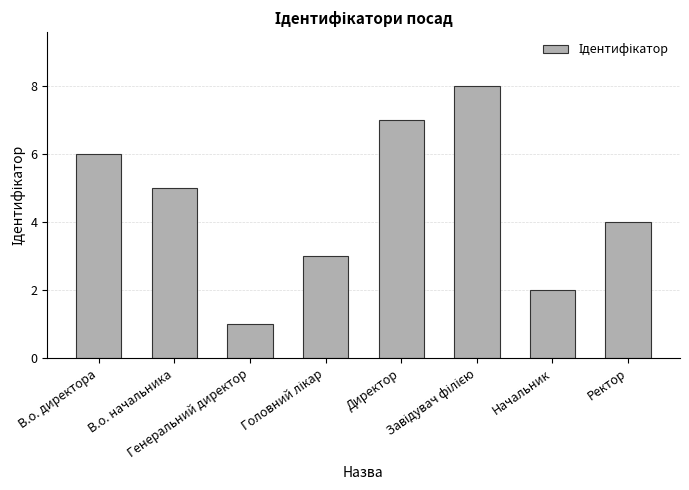

What is the difference between the second highest and minimum values?

6